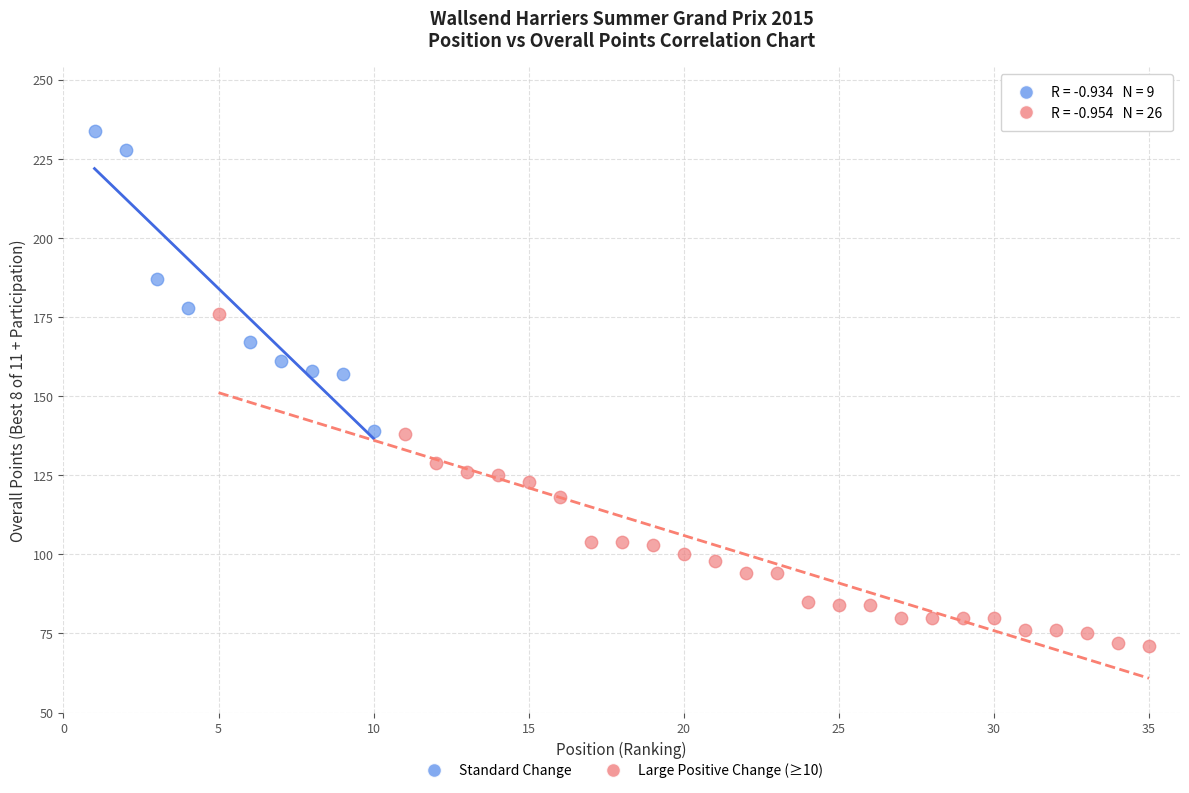

Which series has the largest Y range (max minus min)?

Large Positive Change (≥10)